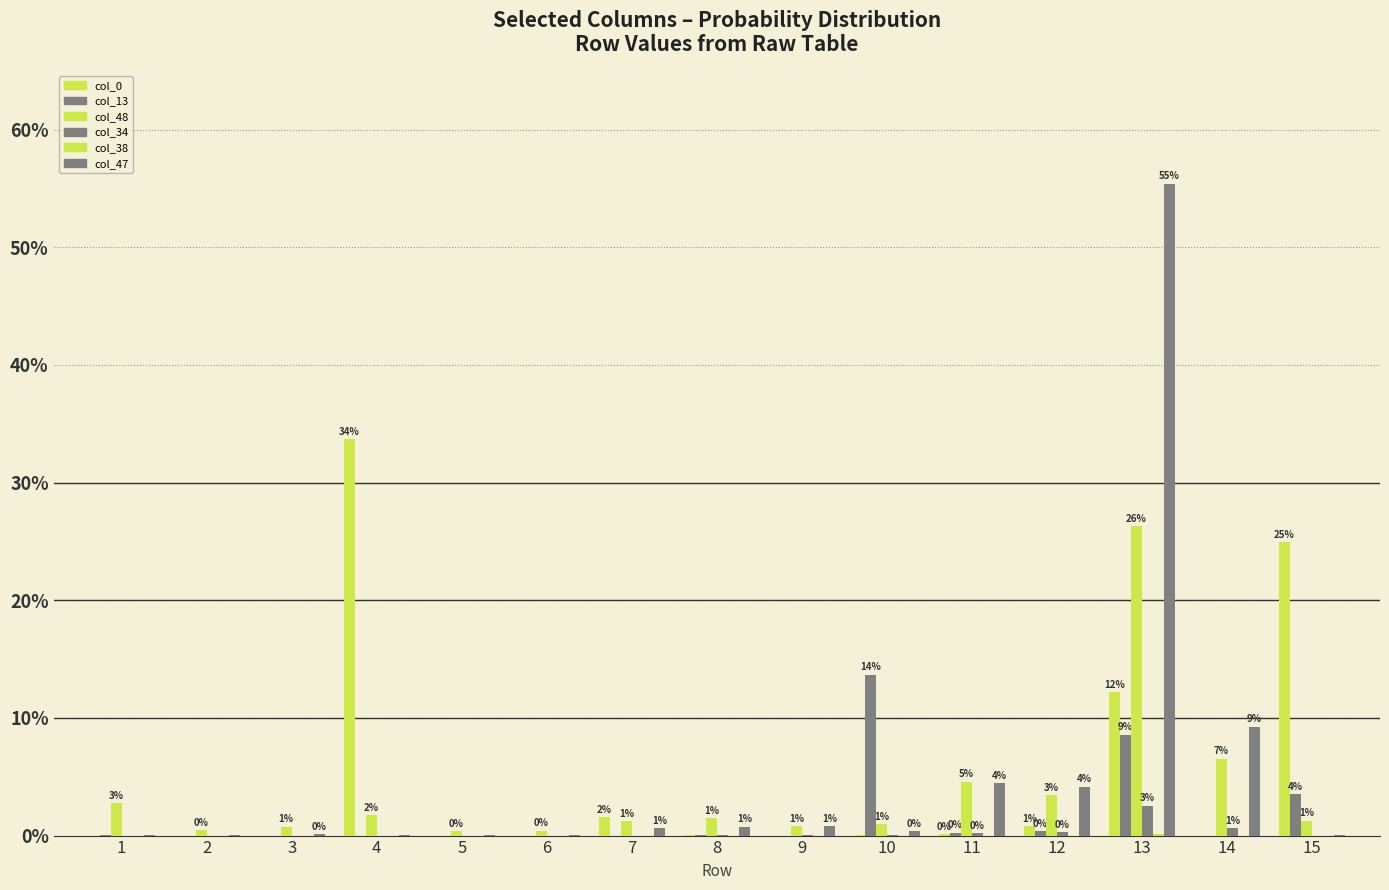

Reading left to right, extract all data points from this chart.

col_0: 0.0	0.0	0.0	0.3	0.0	0.0	0.0	0.0	0.0	0.0	0.0	0.0	0.1	0.0	0.2
col_13: 0.0	0.0	0.0	0.0	0.0	0.0	0.0	0.0	0.0	0.1	0.0	0.0	0.1	0.0	0.0
col_48: 0.0	0.0	0.0	0.0	0.0	0.0	0.0	0.0	0.0	0.0	0.0	0.0	0.3	0.1	0.0
col_34: 0.0	0.0	0.0	0.0	0.0	0.0	0.0	0.0	0.0	0.0	0.0	0.0	0.0	0.0	0.0
col_38: 0.0	0.0	0.0	0.0	0.0	0.0	0.0	0.0	0.0	0.0	0.0	0.0	0.0	0.0	0.0
col_47: 0.0	0.0	0.0	0.0	0.0	0.0	0.0	0.0	0.0	0.0	0.0	0.0	0.6	0.1	0.0